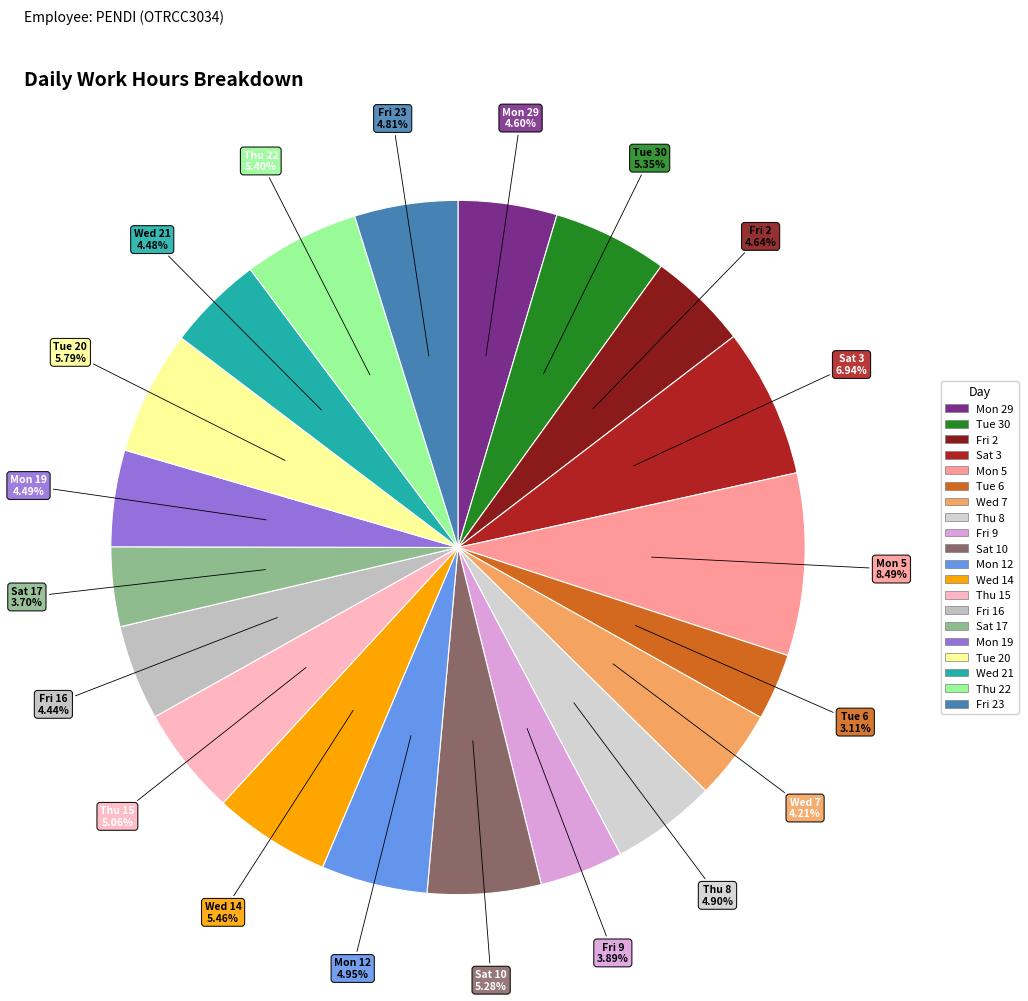

Is there a majority slice in this chart?

No